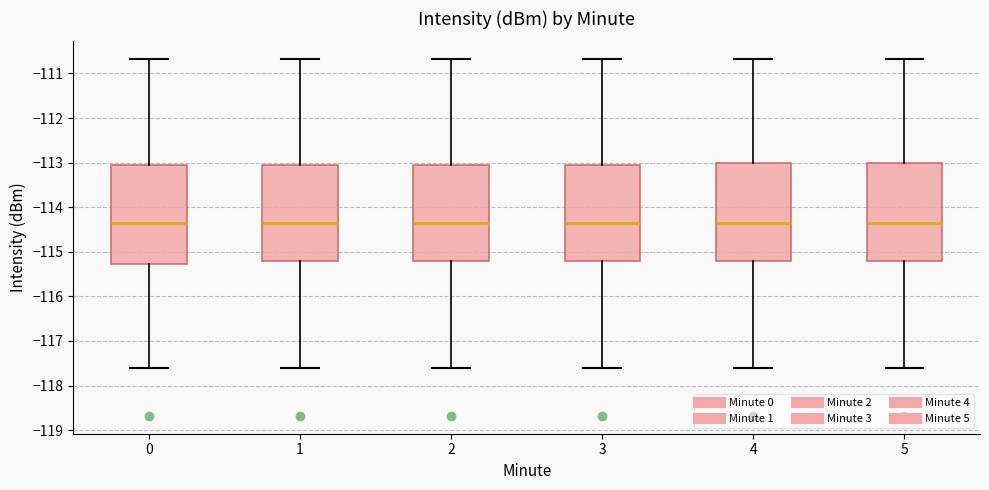

Reading left to right, read every box against the y-axis: the position of its median line, the range the box covers, and the ends of its whiskers. The values are not printed on the chart, so give them approximately, as read against the axis.

0: median -114.4, box -115.3 to -113.0, whiskers -117.6 to -110.7
1: median -114.4, box -115.2 to -113.0, whiskers -117.6 to -110.7
2: median -114.4, box -115.2 to -113.0, whiskers -117.6 to -110.7
3: median -114.4, box -115.2 to -113.0, whiskers -117.6 to -110.7
4: median -114.4, box -115.2 to -113.0, whiskers -117.6 to -110.7
5: median -114.4, box -115.2 to -113.0, whiskers -117.6 to -110.7